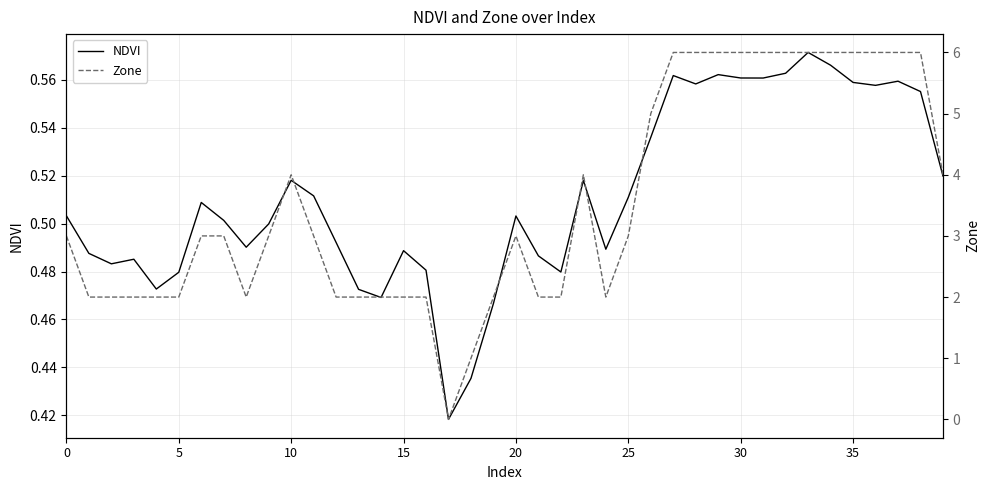

What are all the series names shown in the legend?

NDVI, Zone